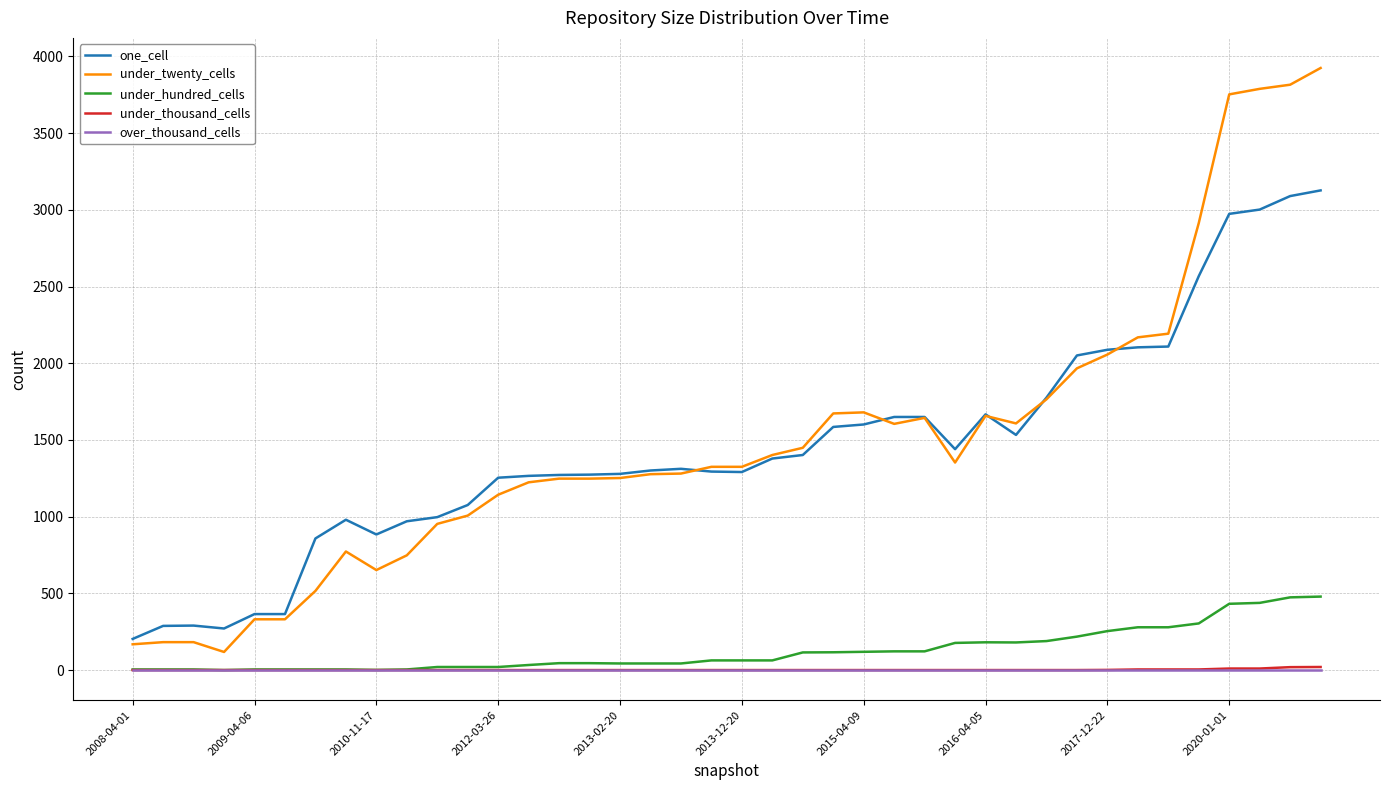

Which series has the largest range (max minus min)?

under_twenty_cells